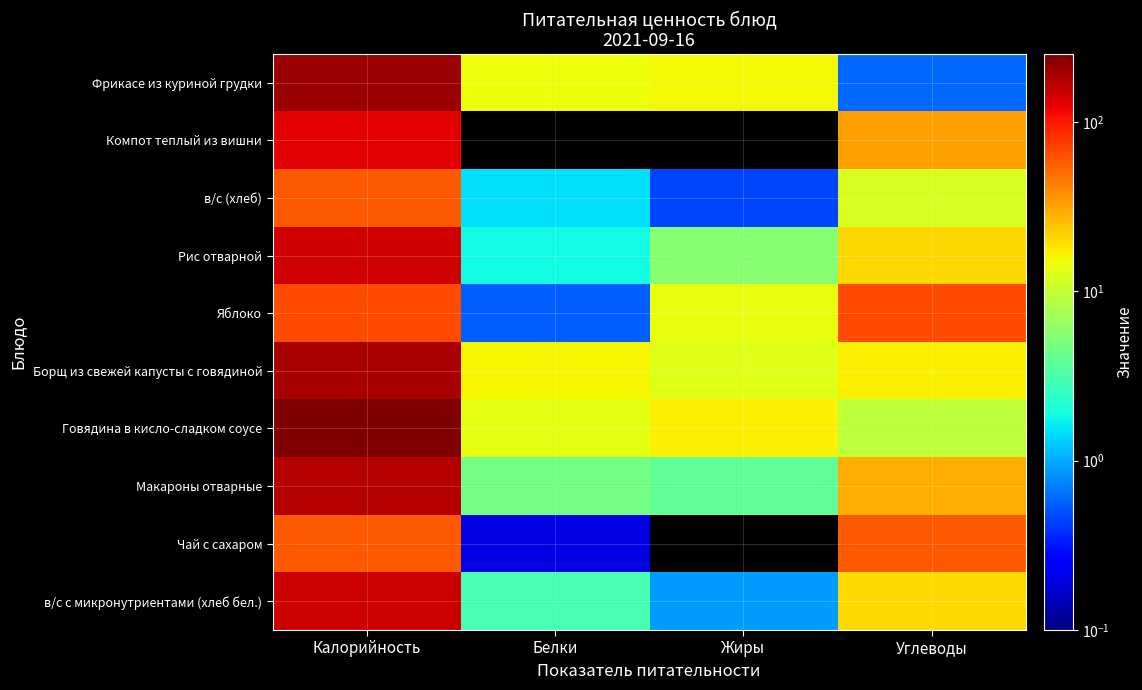

Which category has the lowest value across all series?

Белки